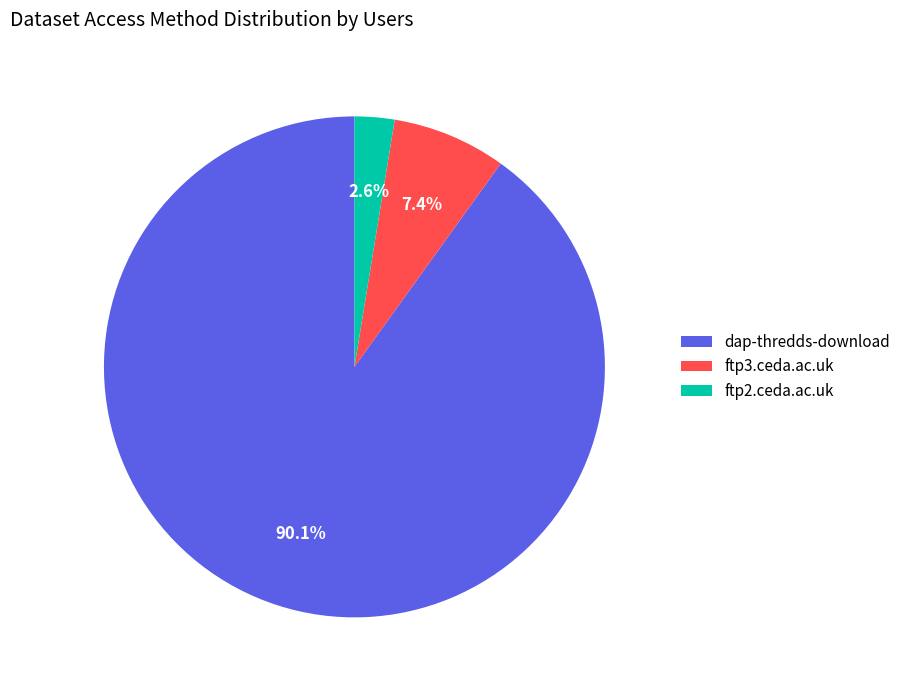

How many segments does this pie chart have?

3